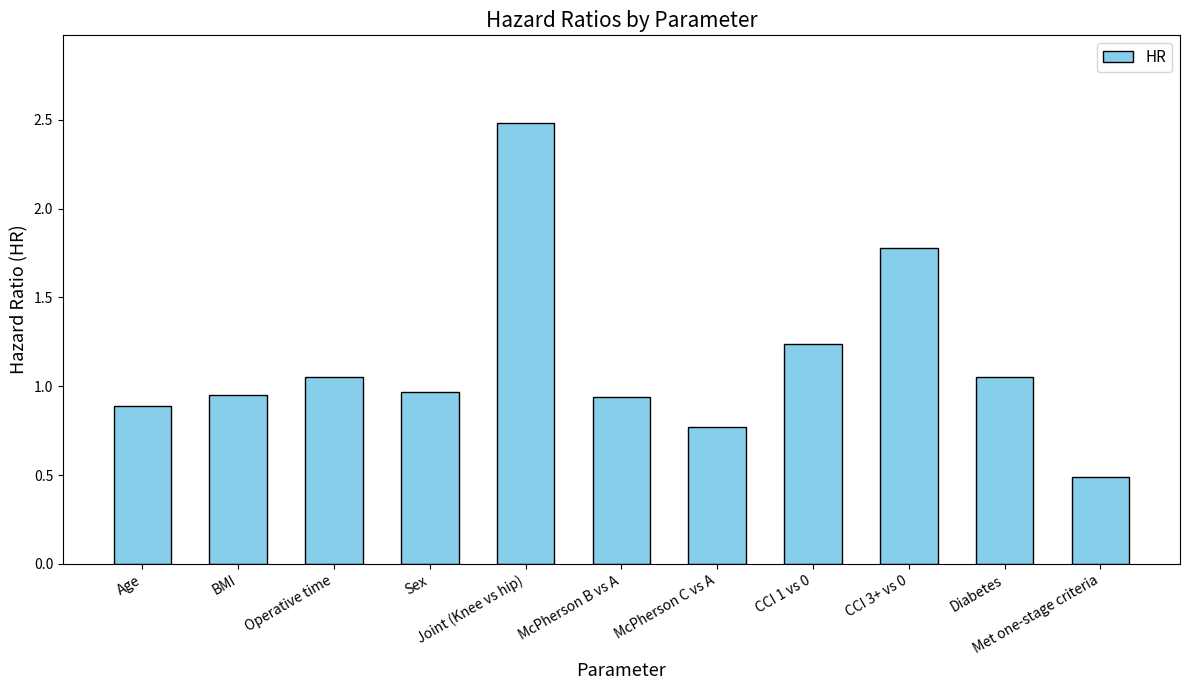

What is the label of the 11th bar from the left?

Met one-stage criteria